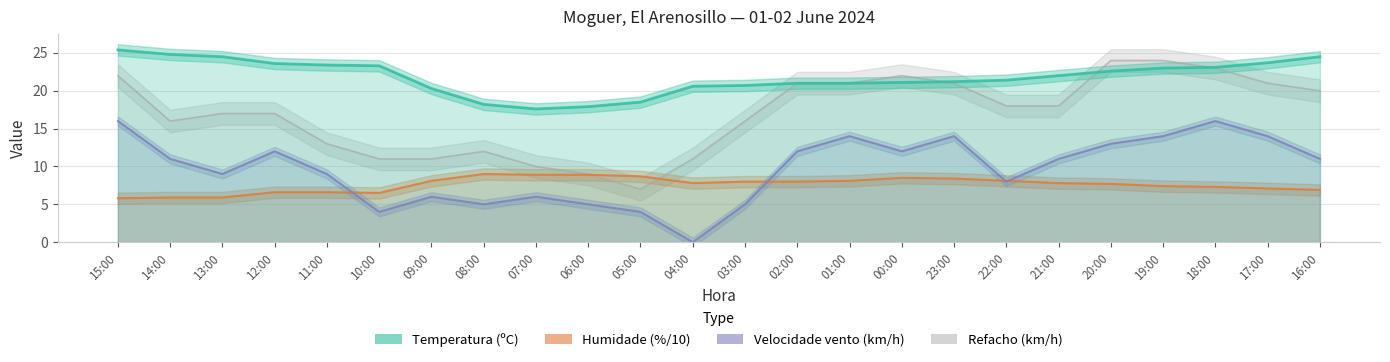

How many data points in Temperatura (ºC) are above 22?

11